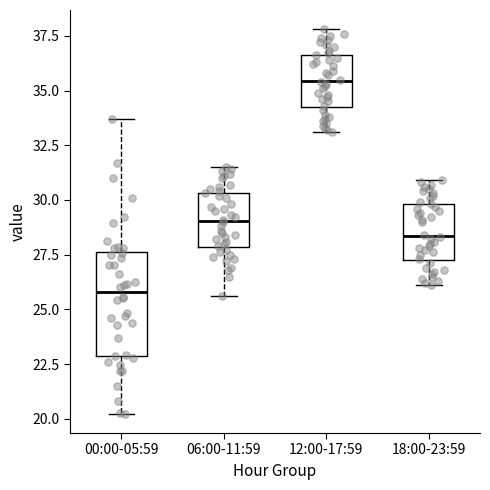

Reading left to right, transcribe this box plot: for each box, give where its median line is, the range the box spans, and where its two whiskers end, as read against the y-axis. The values are not printed on the chart, so give them approximately, as read against the axis.

00:00-05:59: median 26.0, box 23.0 to 27.5, whiskers 20.0 to 33.5
06:00-11:59: median 29.0, box 28.0 to 30.5, whiskers 25.5 to 31.5
12:00-17:59: median 35.5, box 34.5 to 36.5, whiskers 33.0 to 38.0
18:00-23:59: median 28.5, box 27.5 to 30.0, whiskers 26.0 to 31.0